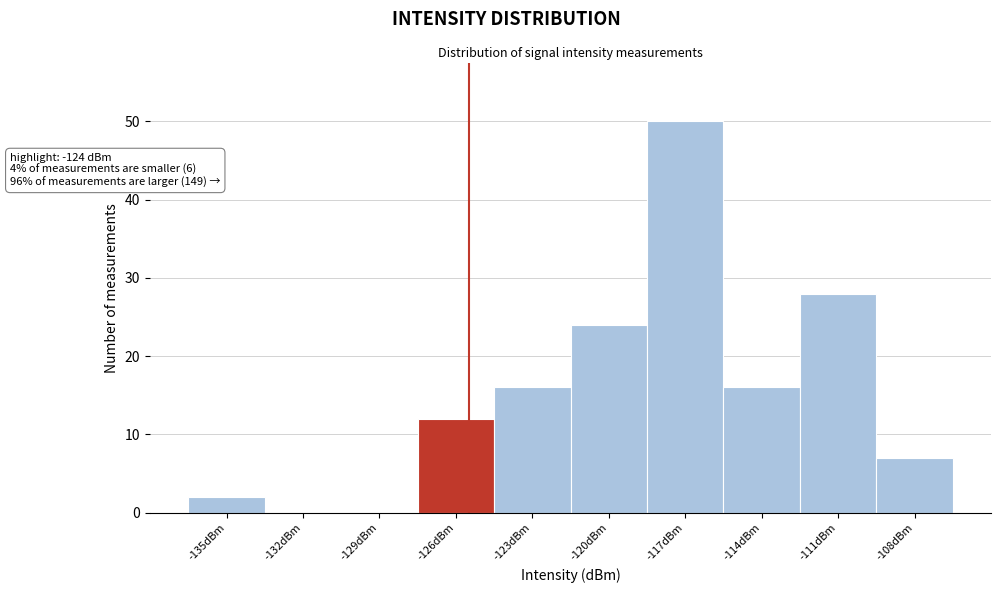

Reading left to right, what are all the values shown in this chart?

-135dBm=2	-132dBm=0	-129dBm=0	-126dBm=12	-123dBm=16	-120dBm=24	-117dBm=50	-114dBm=16	-111dBm=28	-108dBm=7